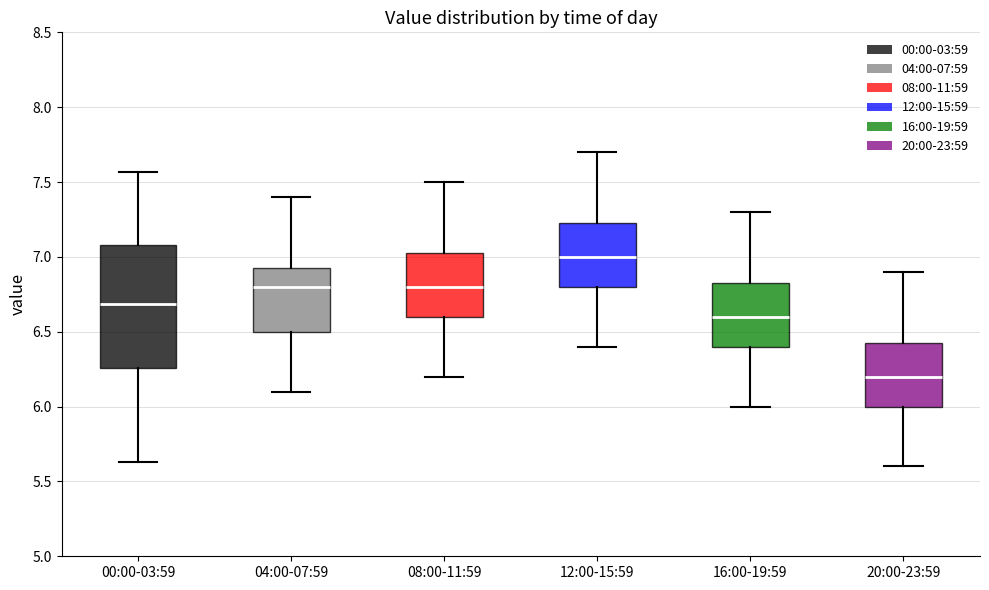

Reading left to right, transcribe this box plot: for each box, give where its median line is, the range the box spans, and where its two whiskers end, as read against the y-axis. The values are not printed on the chart, so give them approximately, as read against the axis.

00:00-03:59: median 6.70, box 6.25 to 7.10, whiskers 5.65 to 7.55
04:00-07:59: median 6.80, box 6.50 to 6.95, whiskers 6.10 to 7.40
08:00-11:59: median 6.80, box 6.60 to 7.05, whiskers 6.20 to 7.50
12:00-15:59: median 7.00, box 6.80 to 7.25, whiskers 6.40 to 7.70
16:00-19:59: median 6.60, box 6.40 to 6.85, whiskers 6.00 to 7.30
20:00-23:59: median 6.20, box 6.00 to 6.45, whiskers 5.60 to 6.90